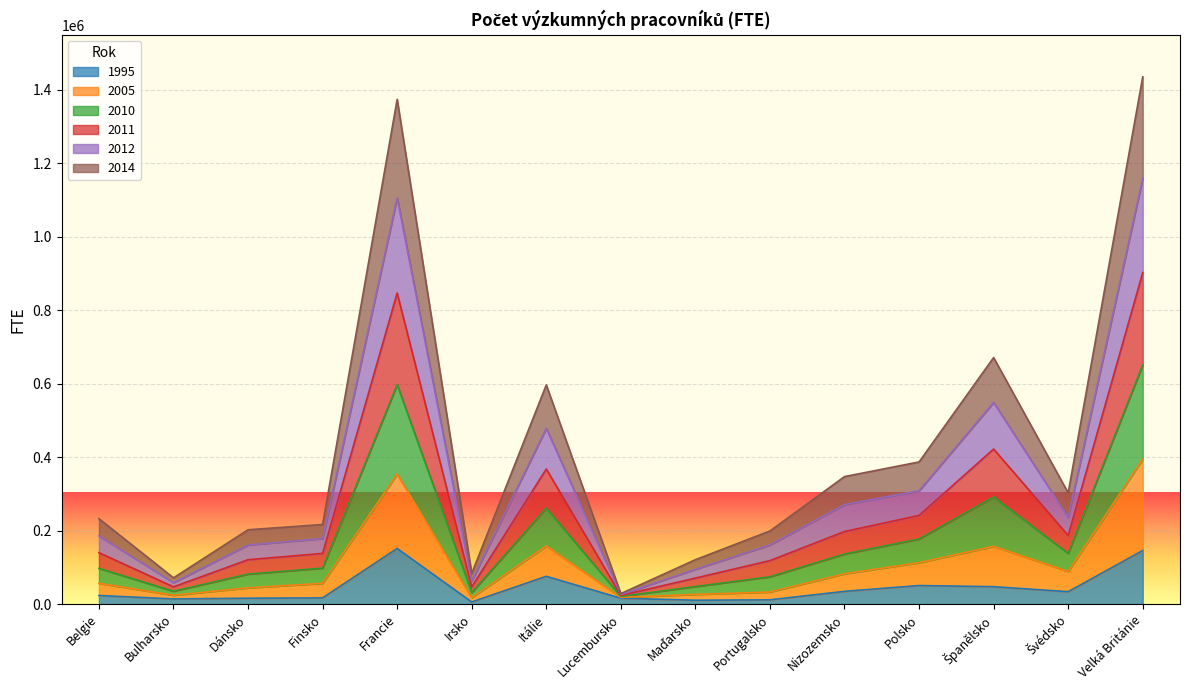

What is the label of the 10th point from the left?

Portugalsko